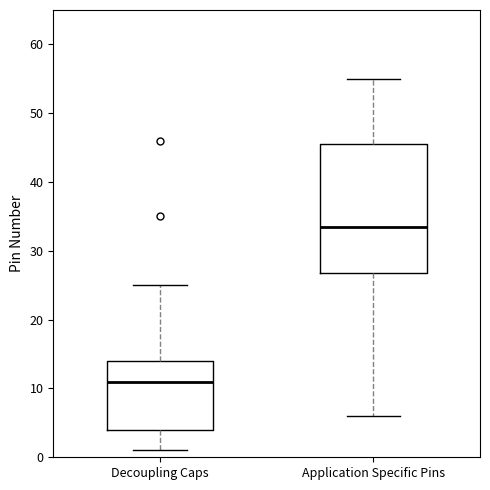

Where does the upper whisker of the box for Application Specific Pins end on the y-axis? The values are not printed on the chart, so give them approximately, as read against the axis.

55